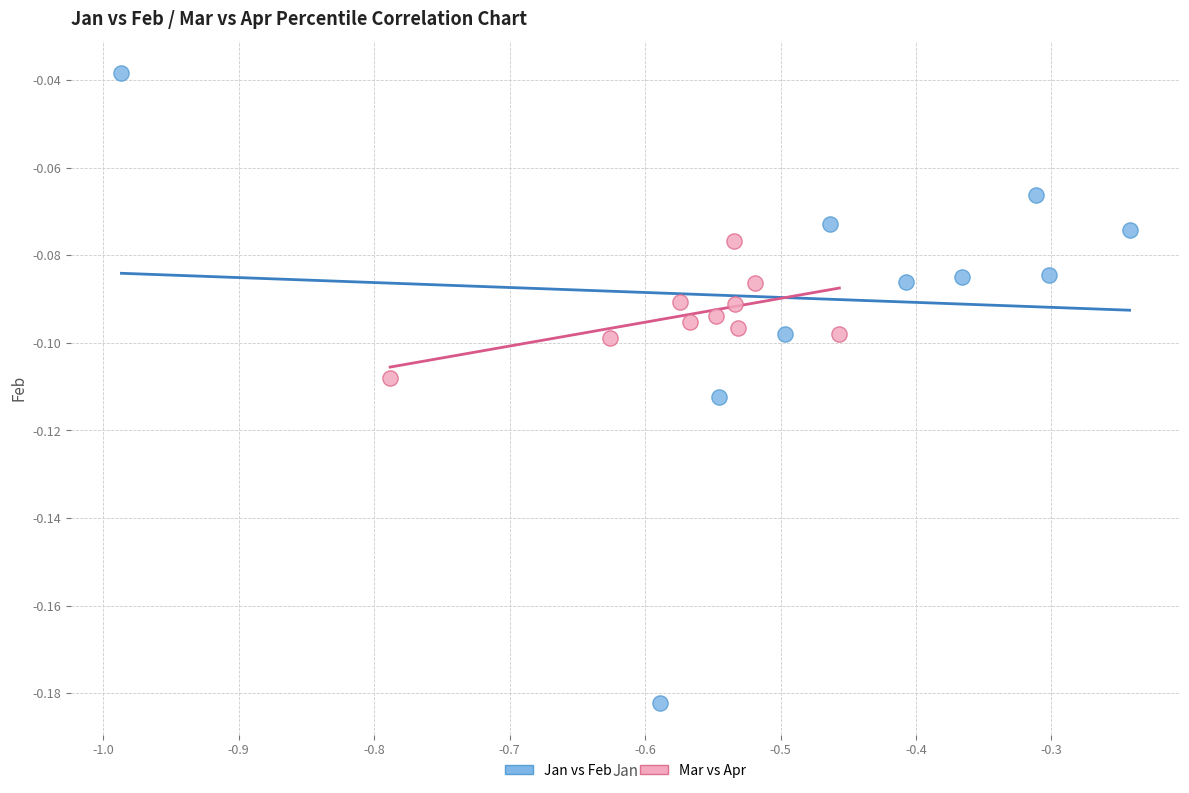

What are all the series names shown in the legend?

Jan vs Feb, Mar vs Apr